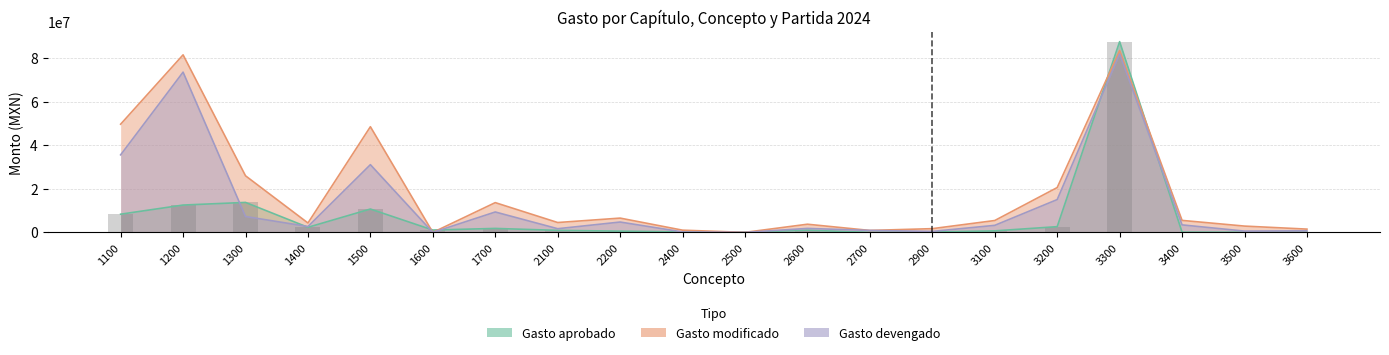

What is the difference between the highest and lowest values at 1600?

1084357.3